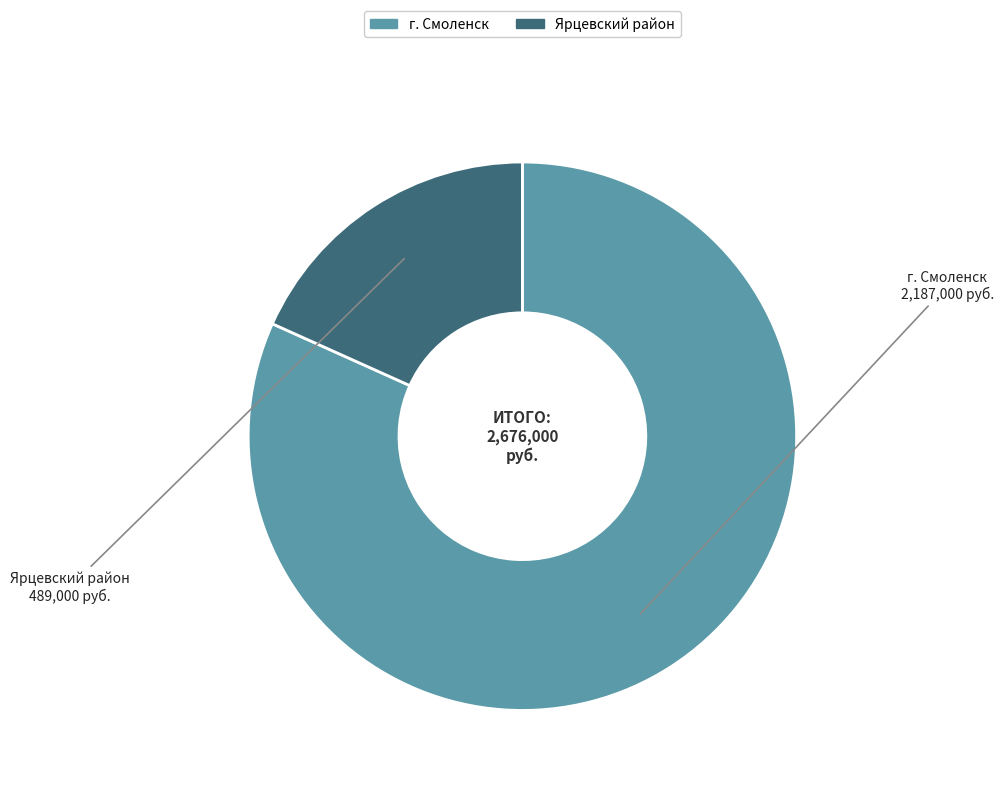

Which slice represents more than half of the pie?

г. Смоленск